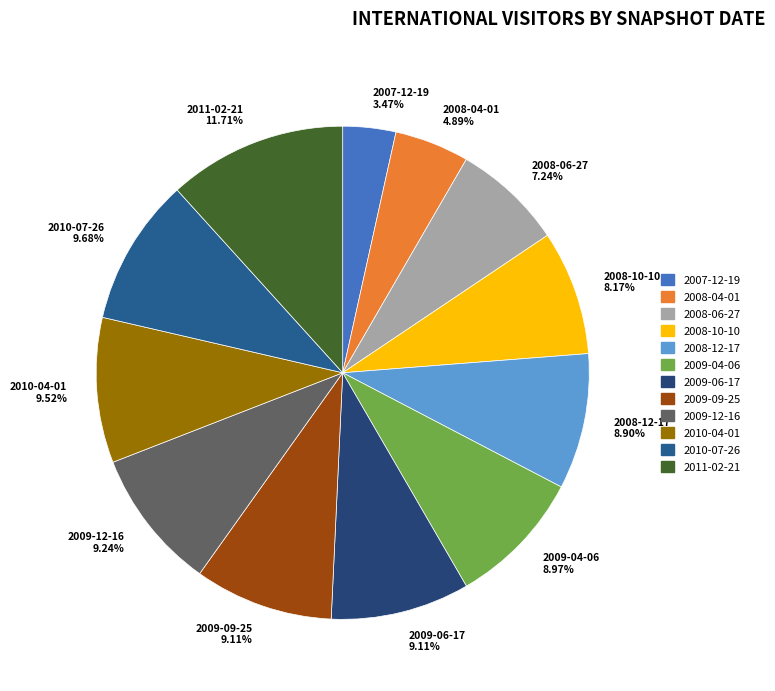

Does 2008-04-01 represent more than half of the total?

No